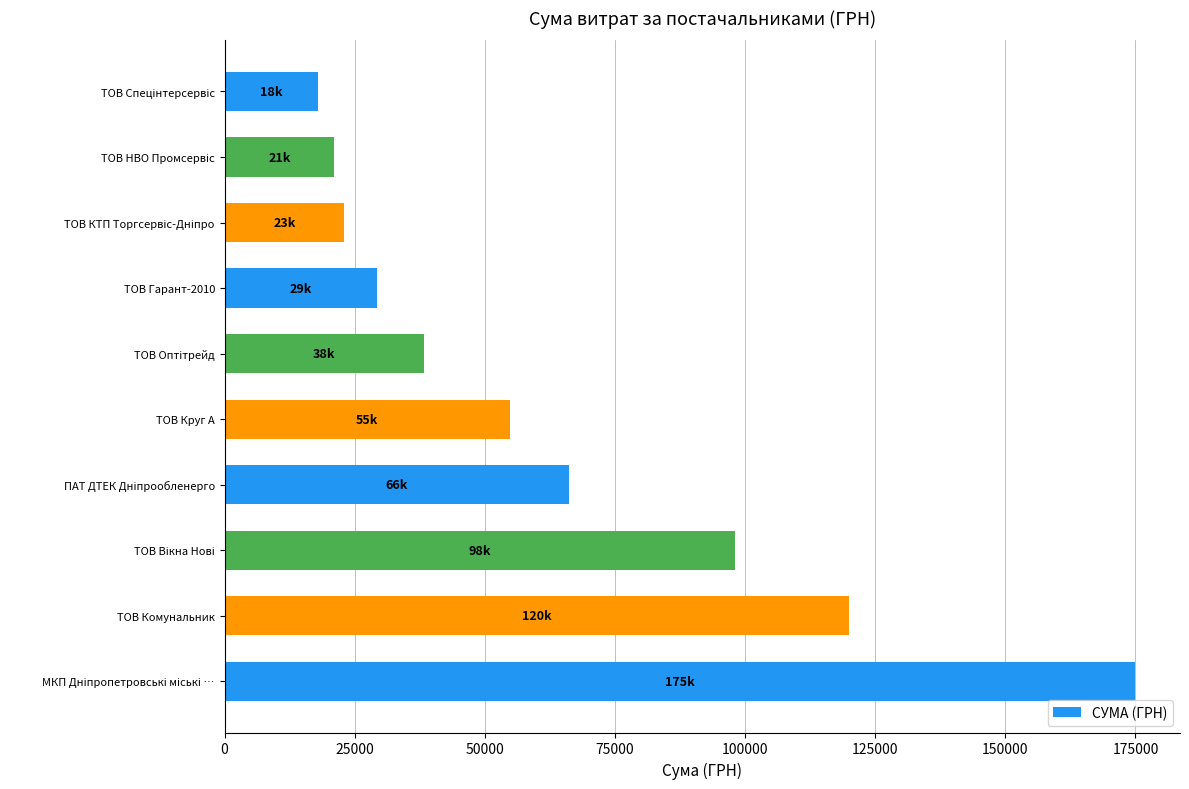

What is the ratio of the value at ТОВ Круг А to the value at ТОВ Комунальник?

0.5